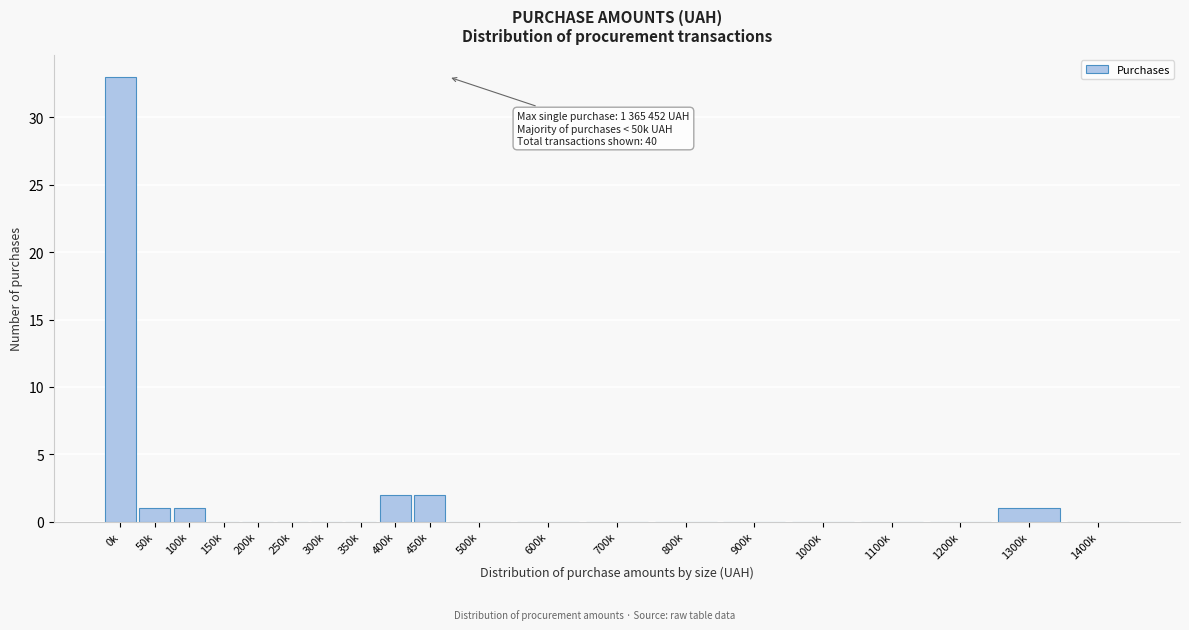

Reading left to right, extract all data points from this chart.

0k=33	50k=1	100k=1	150k=0	200k=0	250k=0	300k=0	350k=0	400k=2	450k=2	500k=0	600k=0	700k=0	800k=0	900k=0	1000k=0	1100k=0	1200k=0	1300k=1	1400k=0